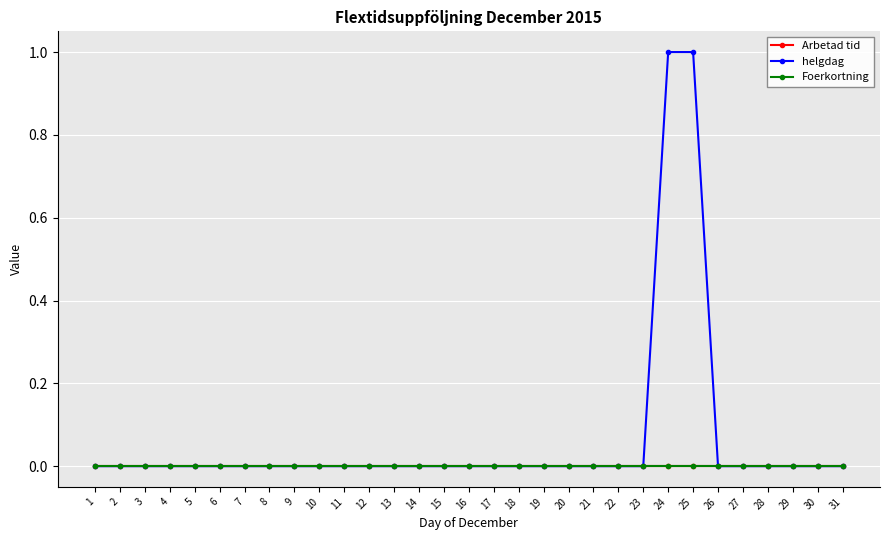

How many lines are shown in the chart?

3